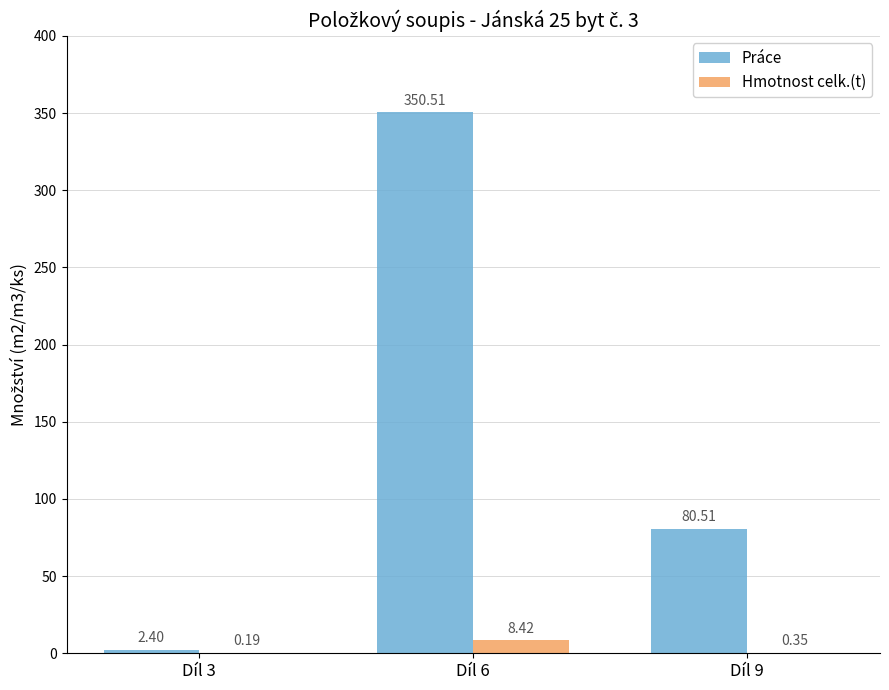

Count the number of data series in this chart.

2